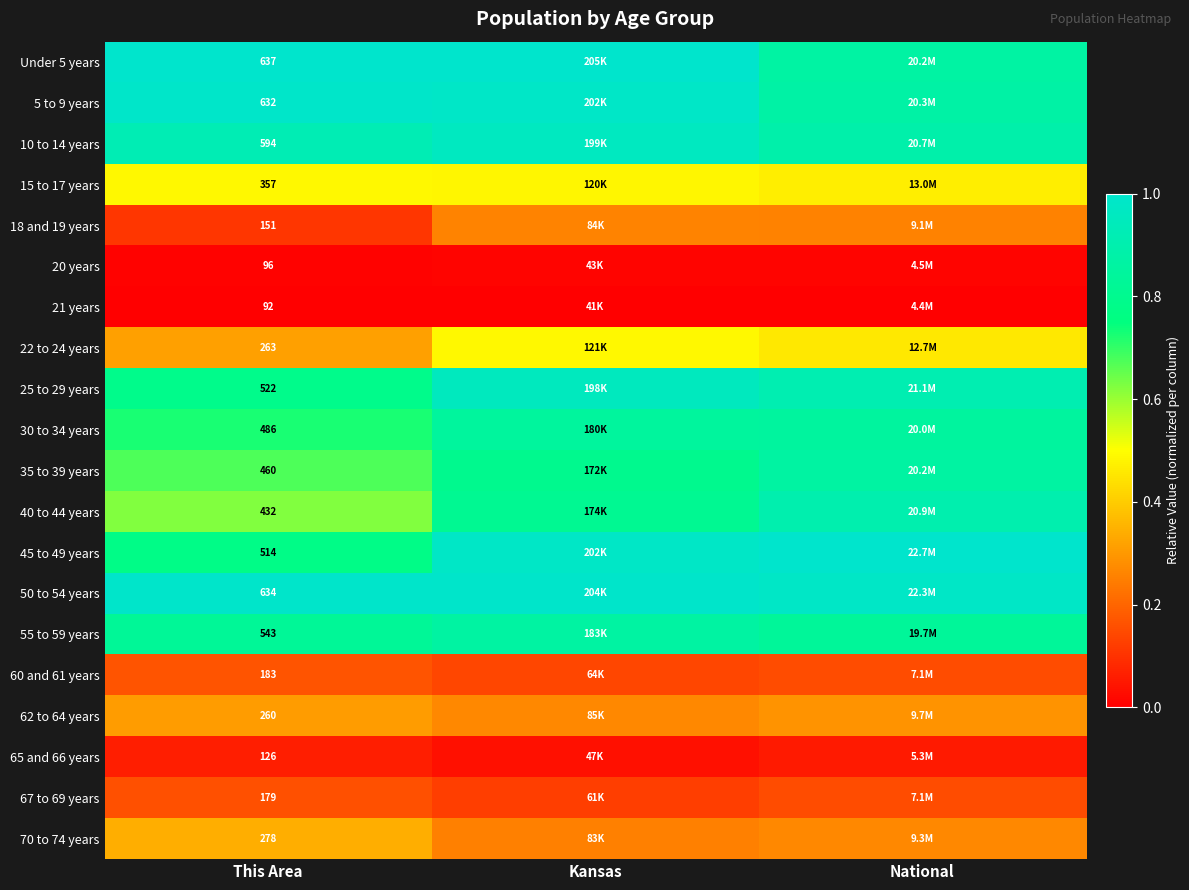

Which category has the highest value in the 70 to 74 years series?

This Area